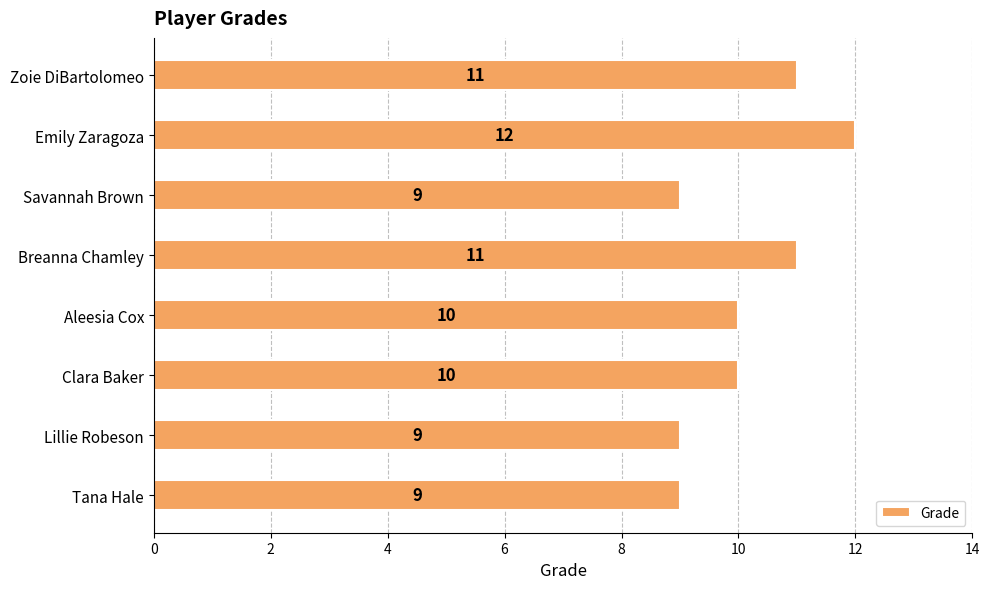

How many values are between 9 and 11?

7